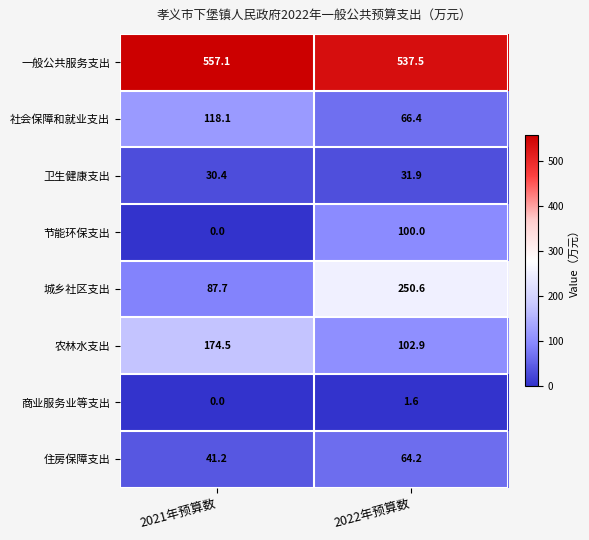

What is the total value across all series at 2022年预算数?

1155.1